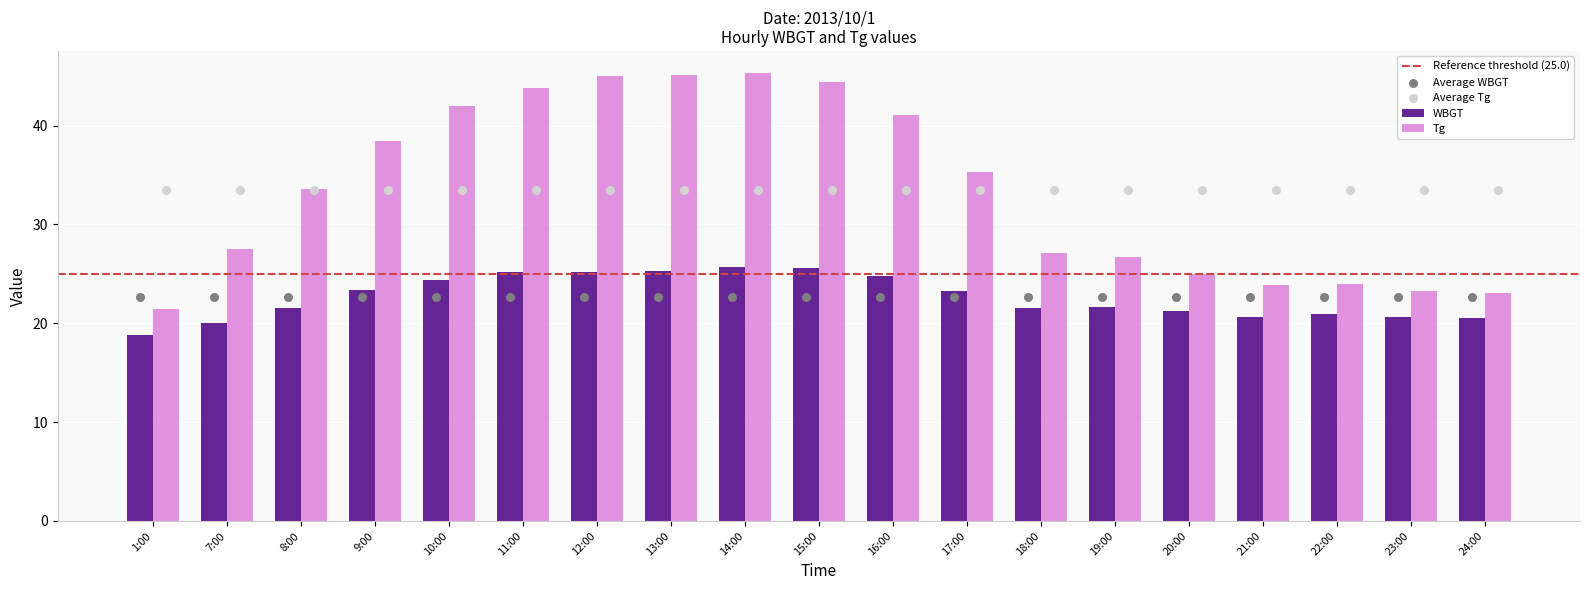

At which category is the sum across all series the highest?

14:00